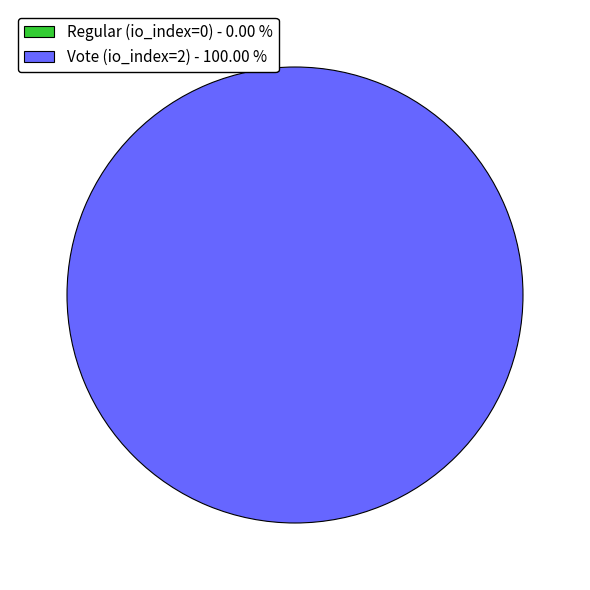

How many slices are in this pie chart?

2